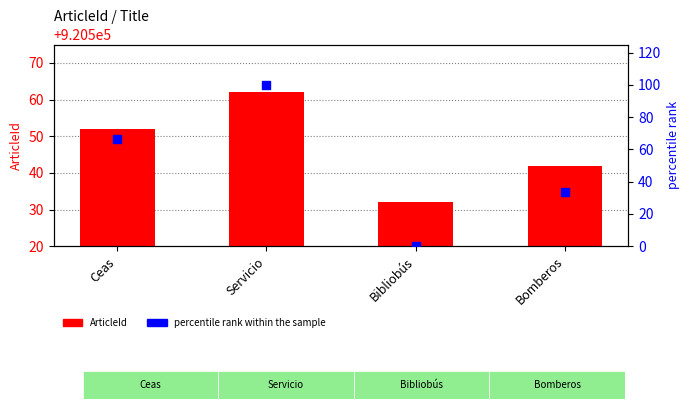

Which series has the largest total across all categories?

ArticleId